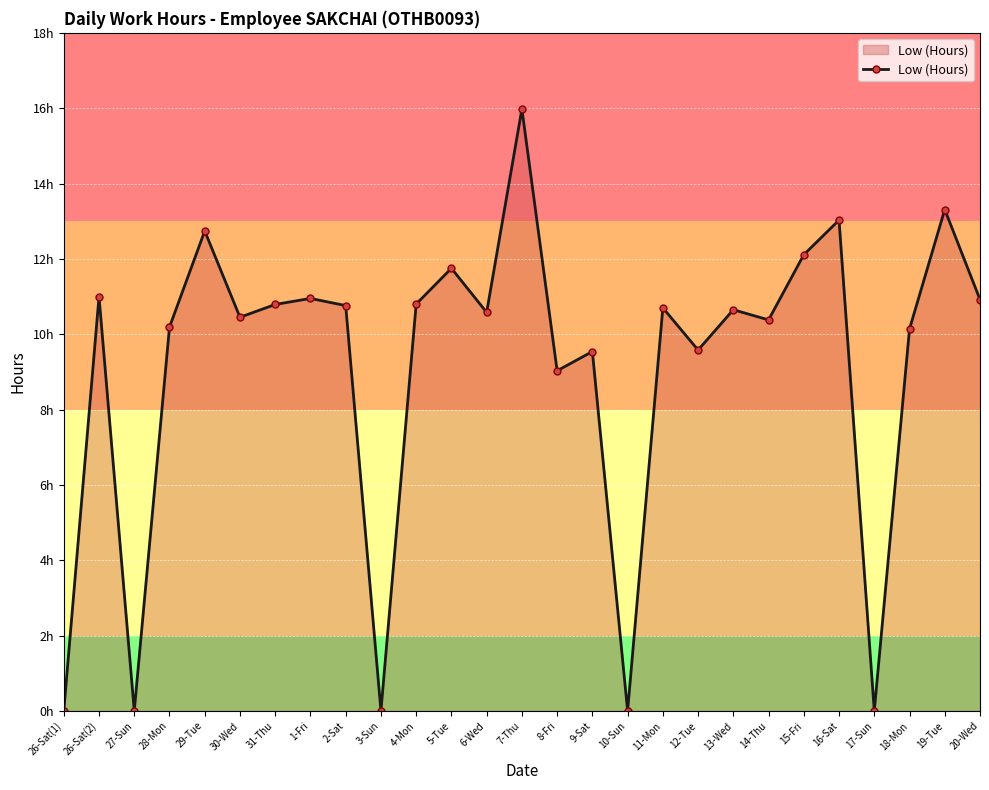

What is the difference between the maximum and minimum values?

16.0